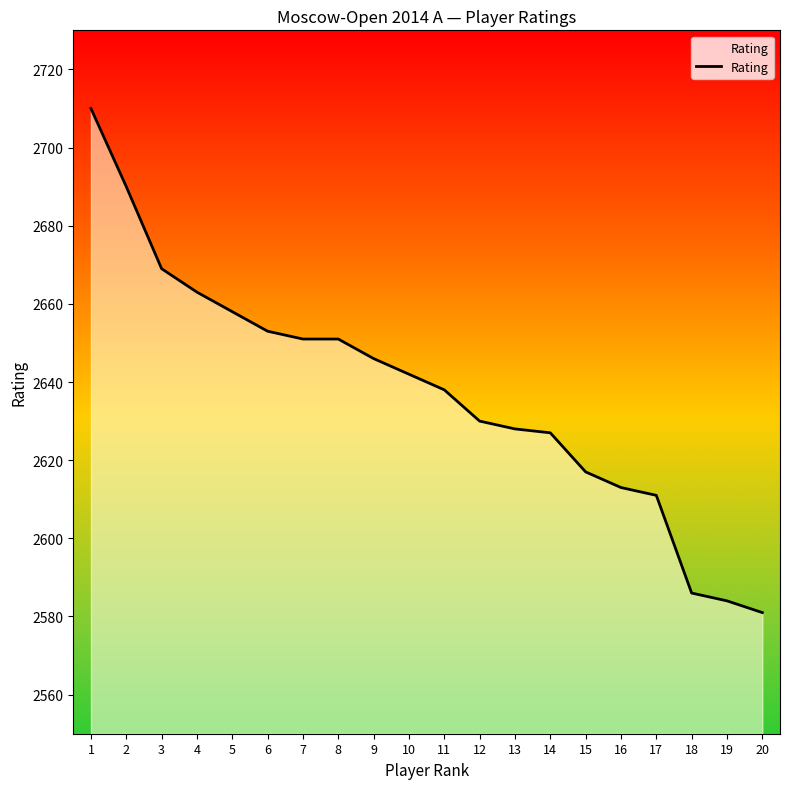

What is the difference between the values at 13 and 18?

42